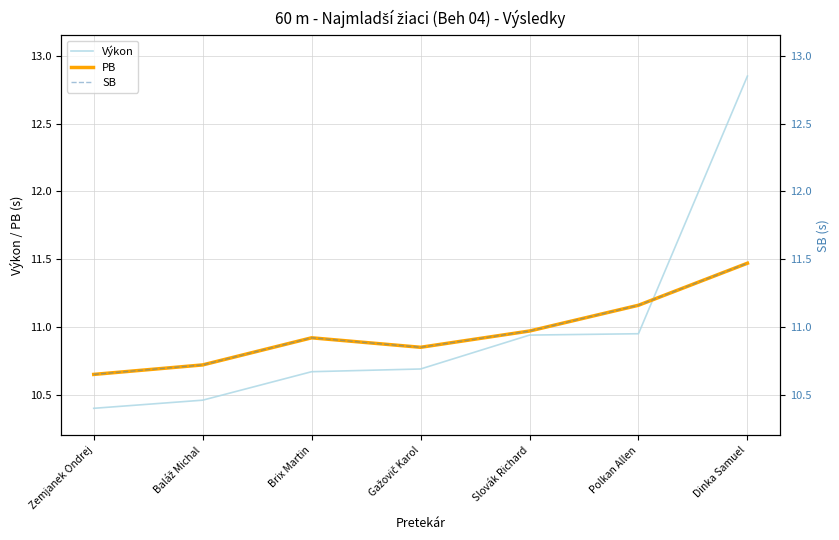

Which series ends up on top after the final intersection of Výkon and SB?

Výkon